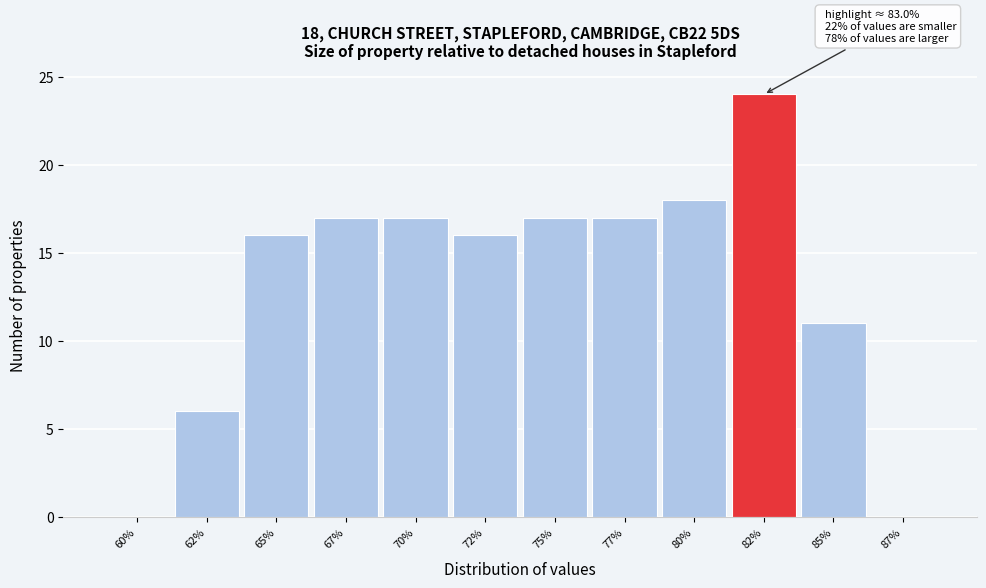

Reading right to left, transcribe all the data shown in this chart.

87%=0	85%=11	82%=24	80%=18	77%=17	75%=17	72%=16	70%=17	67%=17	65%=16	62%=6	60%=0